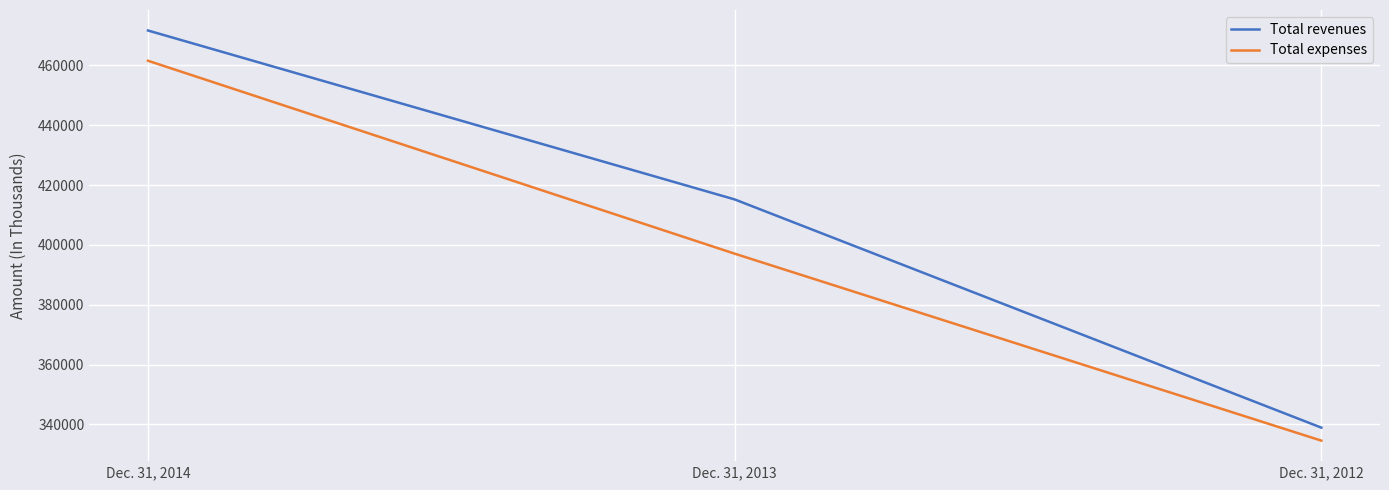

At Dec. 31, 2014, list the series in order from smallest to largest.

Total expenses, Total revenues